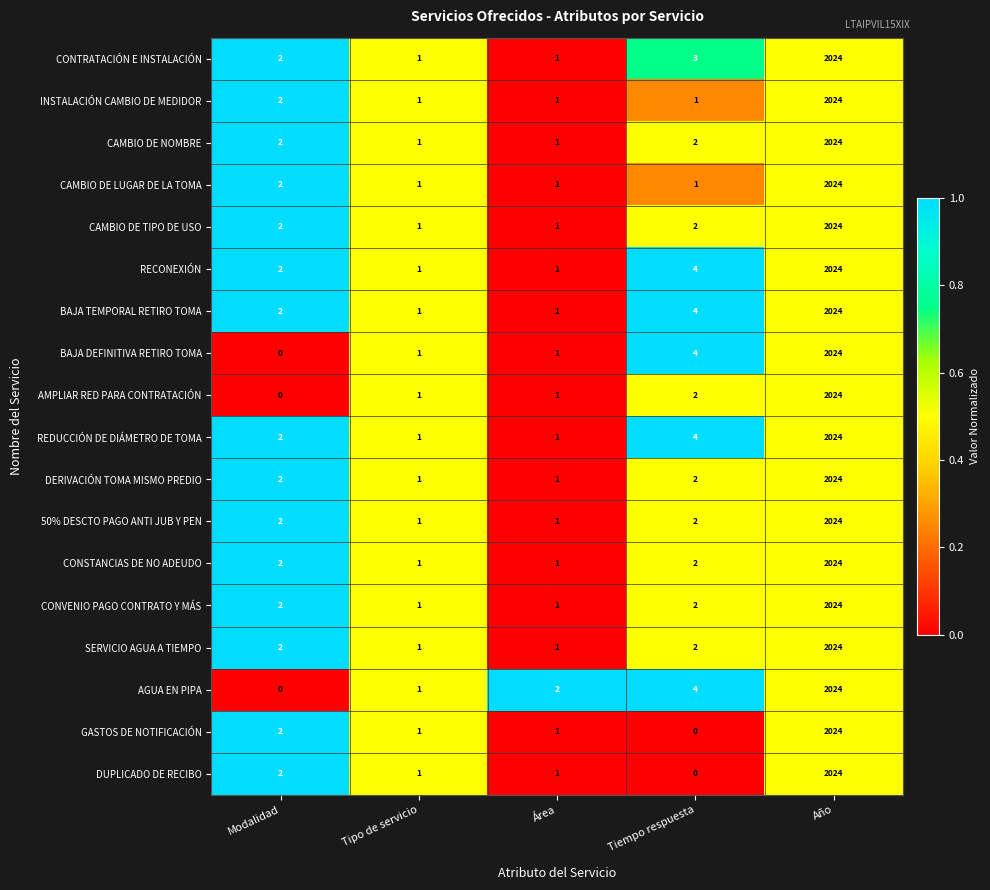

At which label is DUPLICADO DE RECIBO closest to 1012?

Modalidad